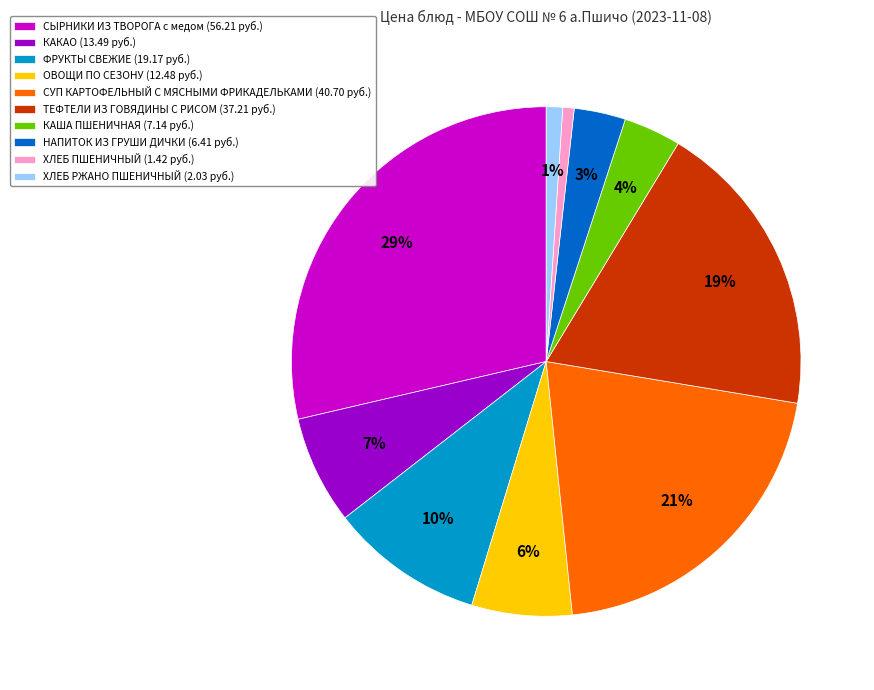

What is the ratio of the value at КАКАО to the value at СУП КАРТОФЕЛЬНЫЙ С МЯСНЫМИ ФРИКАДЕЛЬКАМИ?

0.3